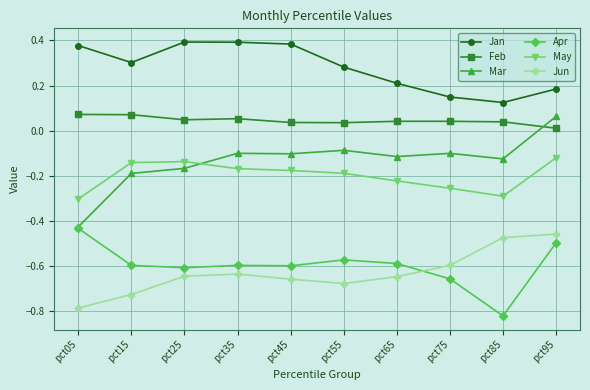

What is the difference between the highest and lowest values at pct15?

1.0